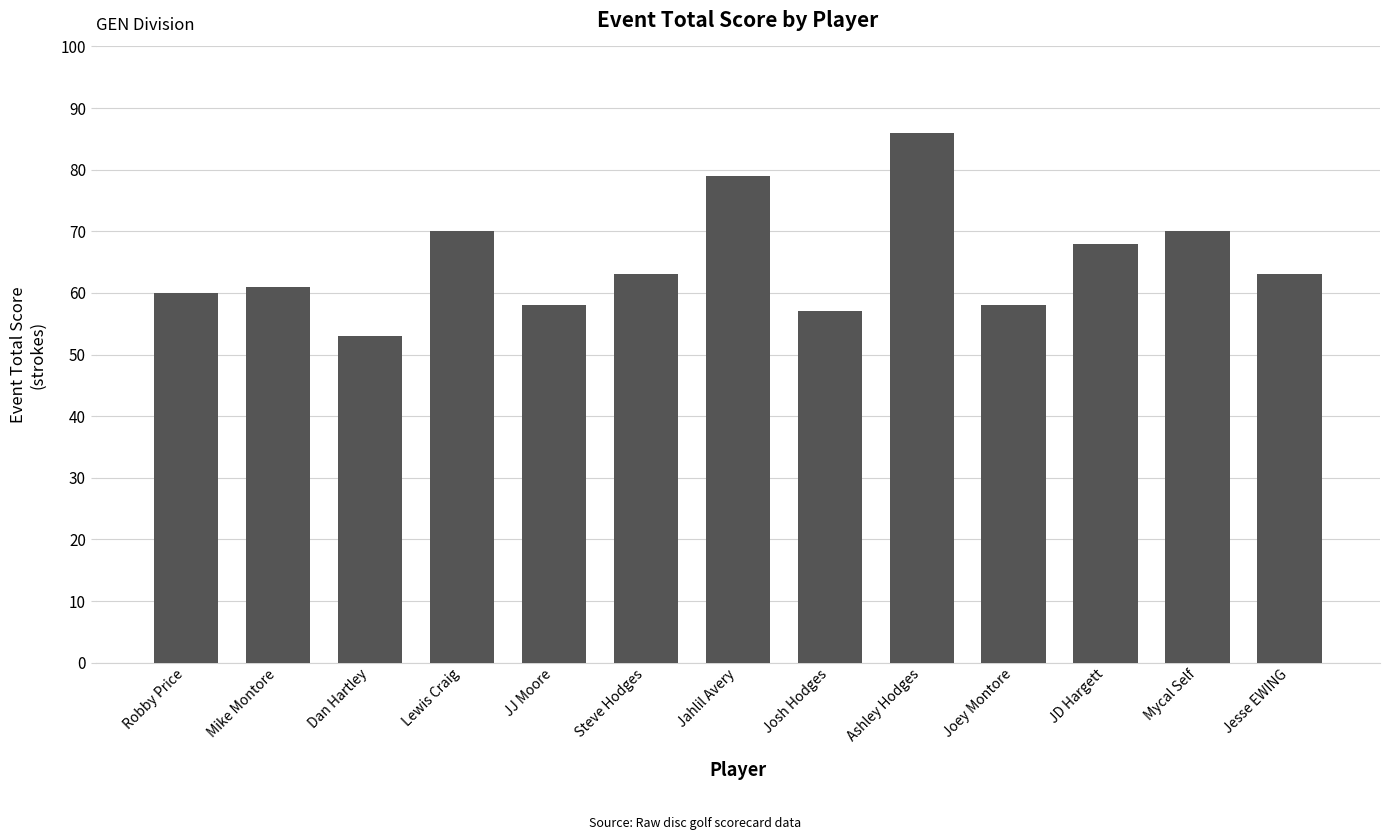

What is the smallest value displayed?

53